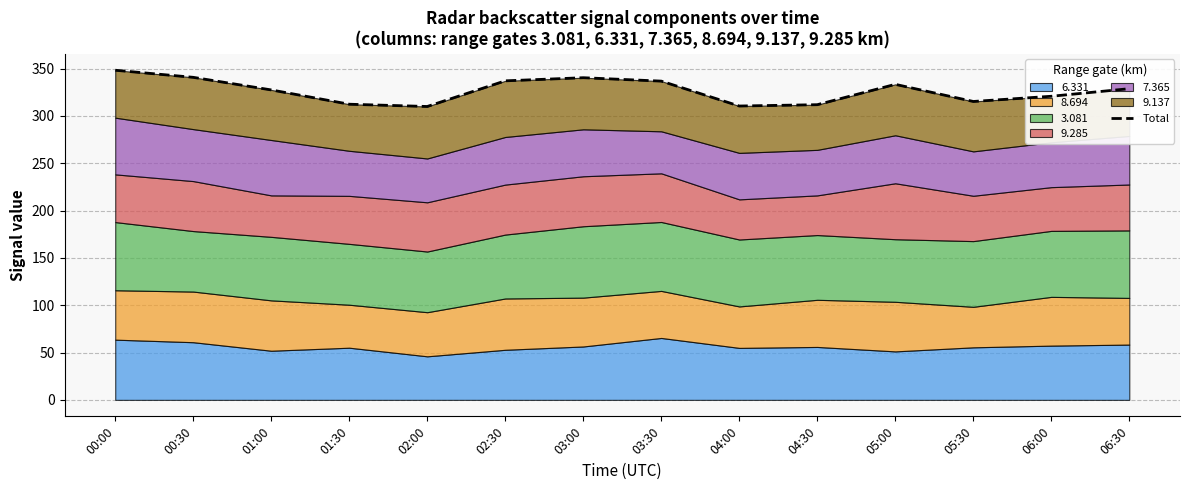

What is the average value?

326.6